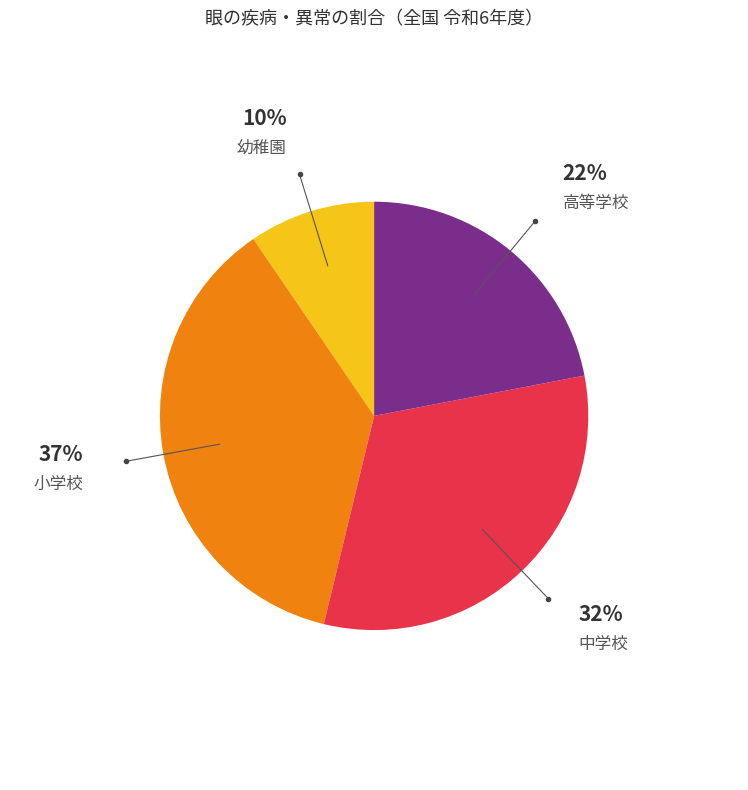

To the nearest percent, what is the average slice percentage?

25%